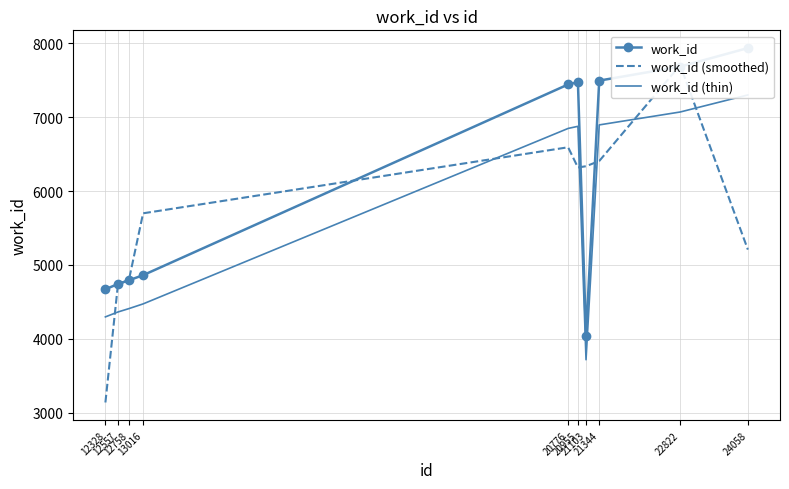

True or false: work_id (smoothed) and work_id intersect in this chart.

True